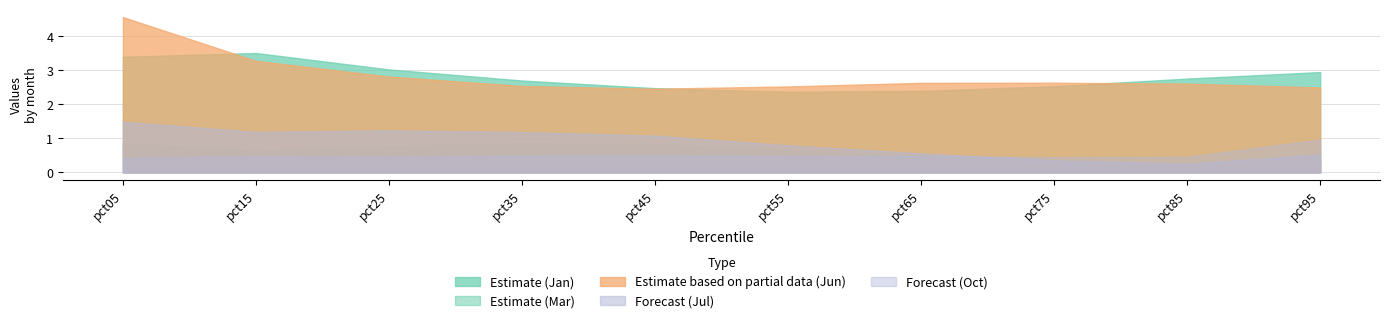

What is the difference between the maximum and minimum values in the Oct series?

0.5